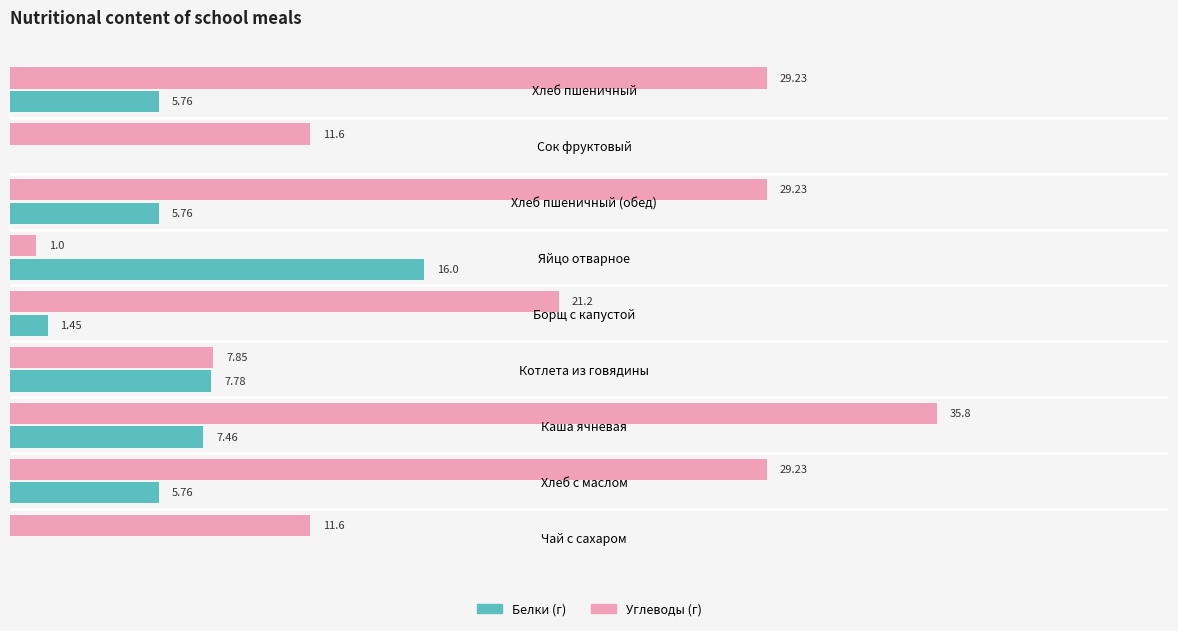

At which category is the sum across all series the highest?

Каша ячневая